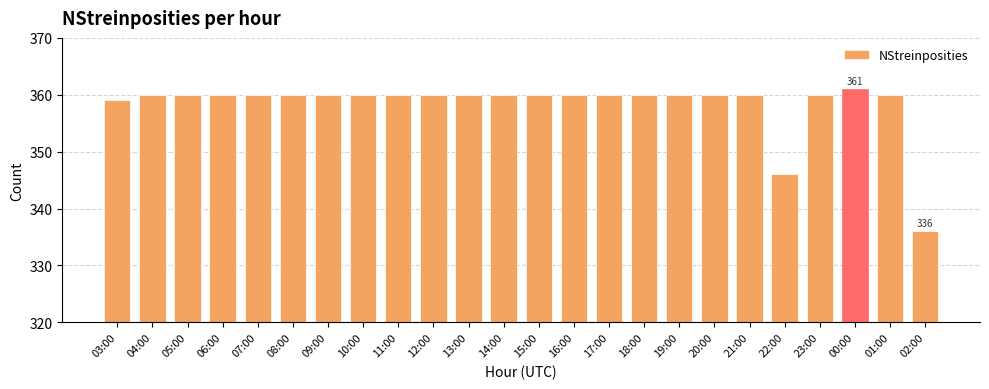

Count the number of data series in this chart.

1